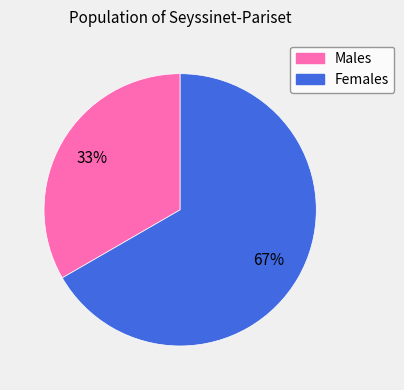

Is there any slice that represents more than half of the pie?

Yes